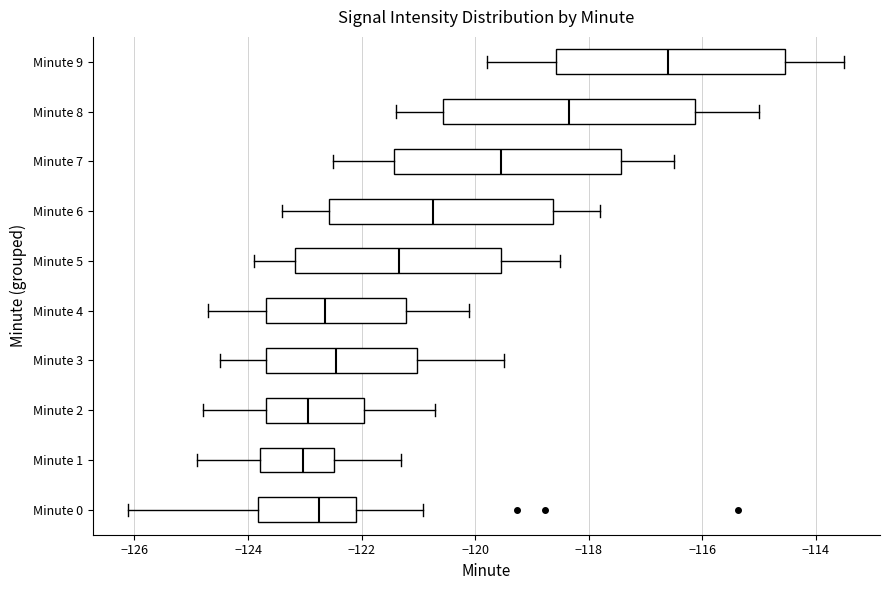

Which box has the furthest to the right median line?

Minute 9